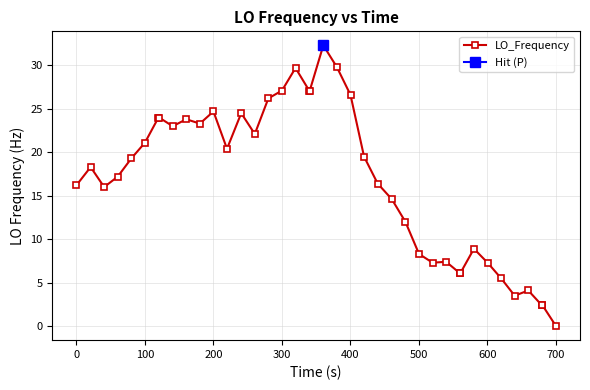

What is the highest value of the LO_Frequency series?

32.3